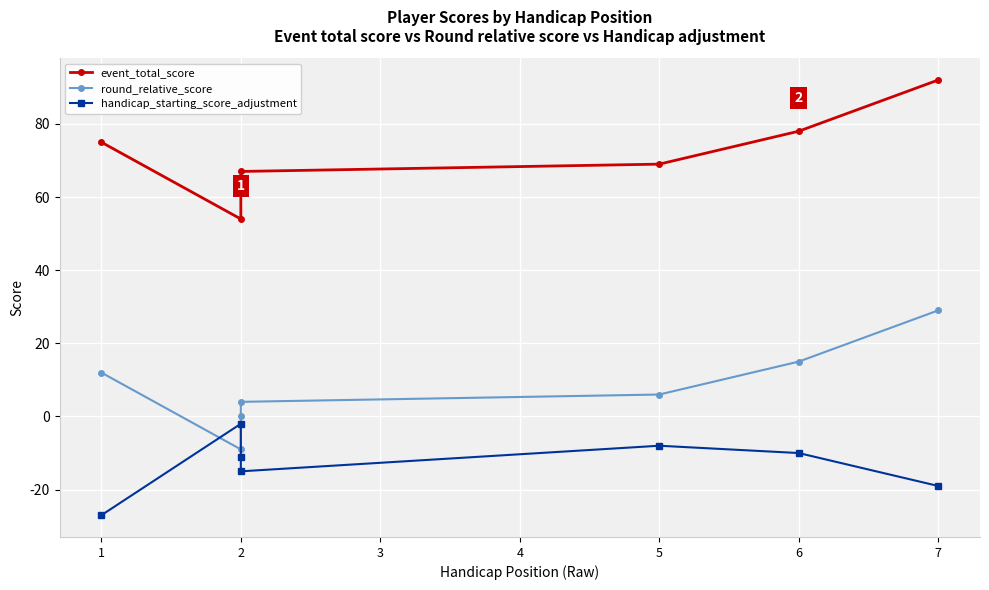

Reading left to right, transcribe all the data shown in this chart.

event_total_score: 75	54	63	67	69	78	92
round_relative_score: 12	-9	0	4	6	15	29
handicap_starting_score_adjustment: -27	-2	-11	-15	-8	-10	-19